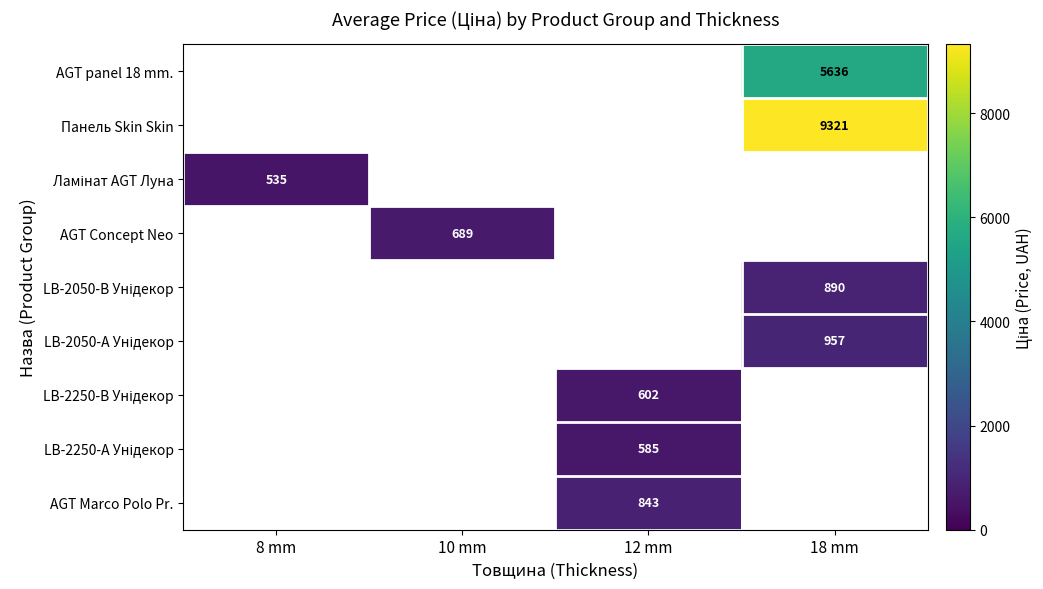

How many values in AGT panel 18 mm. are above zero?

1